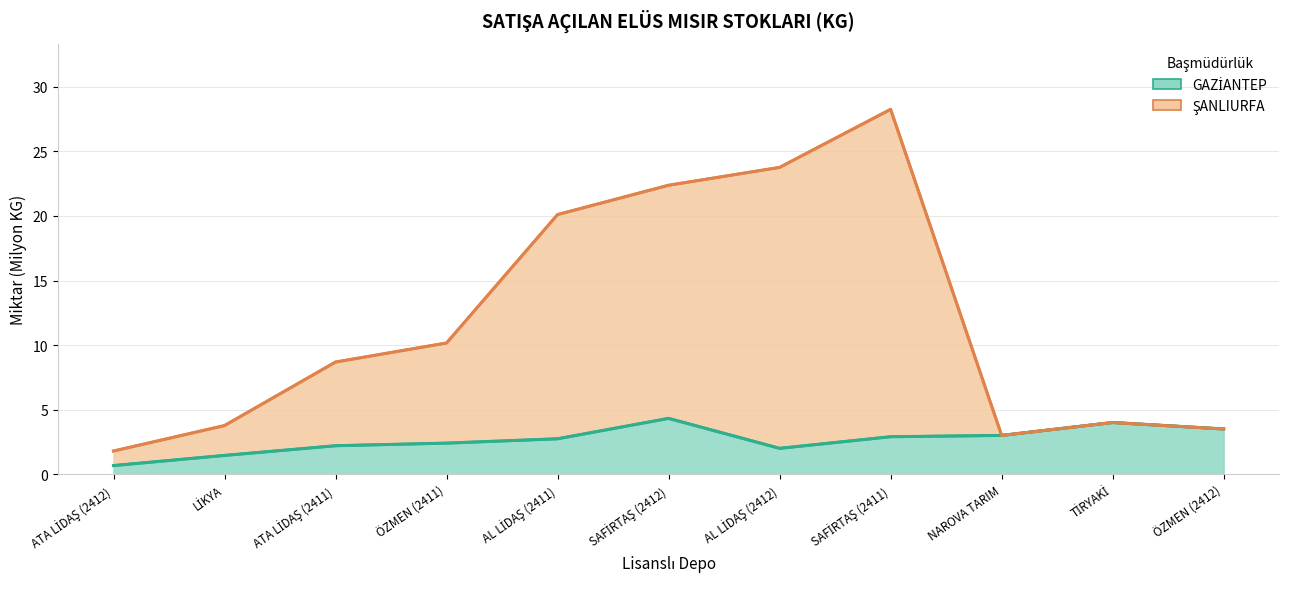

In ŞANLIURFA, how many points are higher than both neighbors (excluding endpoints)?

2